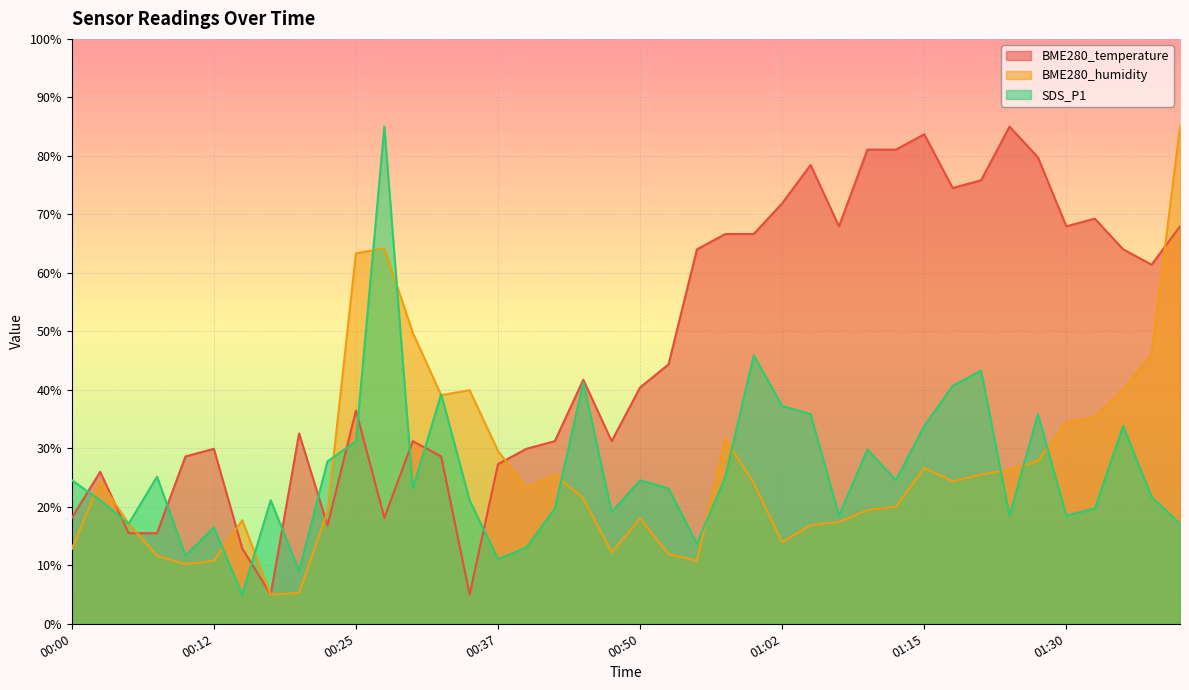

Reading left to right, transcribe all the data shown in this chart.

BME280_temperature: 00:00=18.1	00:03=26.0	00:05=15.5	00:07=15.5	00:10=28.6	00:12=29.9	00:15=12.9	00:17=5.0	00:20=32.5	00:23=16.8	00:25=36.5	00:27=18.1	00:30=31.2	00:32=28.6	00:35=5.0	00:37=27.3	00:40=29.9	00:42=31.2	00:45=41.7	00:47=31.2	00:50=40.4	00:52=44.3	00:55=64.0	00:57=66.6	01:00=66.6	01:02=71.9	01:05=78.4	01:07=68.0	01:10=81.1	01:13=81.1	01:15=83.7	01:18=74.5	01:21=75.8	01:24=85.0	01:27=79.8	01:30=68.0	01:32=69.3	01:35=64.0	01:37=61.4	01:40=68.0
BME280_humidity: 00:00=12.8	00:03=24.4	00:05=17.1	00:07=11.6	00:10=10.2	00:12=10.8	00:15=17.7	00:17=5.0	00:20=5.3	00:23=19.2	00:25=63.3	00:27=64.2	00:30=49.8	00:32=39.1	00:35=39.9	00:37=29.5	00:40=23.2	00:42=25.5	00:45=21.5	00:47=12.2	00:50=18.0	00:52=11.9	00:55=10.8	00:57=31.6	01:00=24.1	01:02=14.0	01:05=16.8	01:07=17.4	01:10=19.4	01:13=20.0	01:15=26.7	01:18=24.4	01:21=25.5	01:24=26.4	01:27=27.8	01:30=34.5	01:32=35.3	01:35=39.9	01:37=46.0	01:40=85.0
SDS_P1: 00:00=24.5	00:03=21.1	00:05=17.1	00:07=25.2	00:10=11.6	00:12=16.5	00:15=5.0	00:17=21.1	00:20=9.0	00:23=27.8	00:25=31.2	00:27=85.0	00:30=23.1	00:32=39.3	00:35=21.1	00:37=11.0	00:40=13.1	00:42=19.7	00:45=41.3	00:47=19.1	00:50=24.5	00:52=23.1	00:55=13.7	00:57=25.2	01:00=45.9	01:02=37.2	01:05=35.8	01:07=18.5	01:10=29.8	01:13=24.5	01:15=33.8	01:18=40.7	01:21=43.3	01:24=18.5	01:27=35.8	01:30=18.5	01:32=19.7	01:35=33.8	01:37=21.7	01:40=17.1